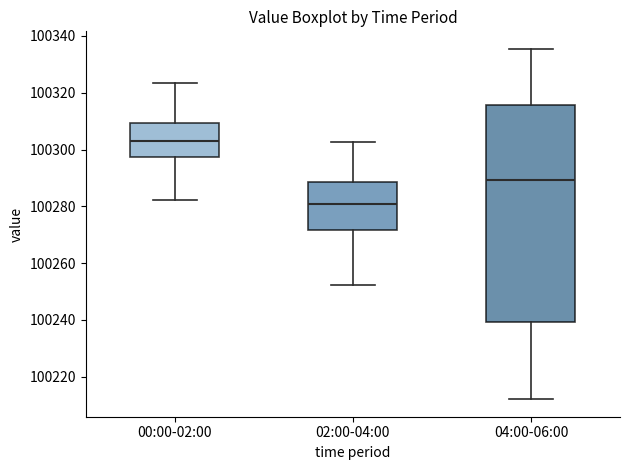

Which box is the tallest, from its lower edge to its upper edge?

04:00-06:00